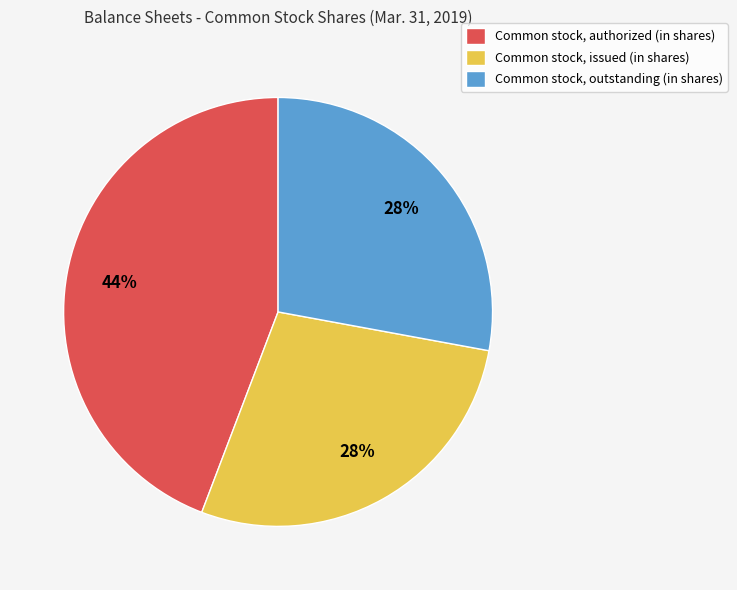

To the nearest percent, what is the average slice percentage?

33%